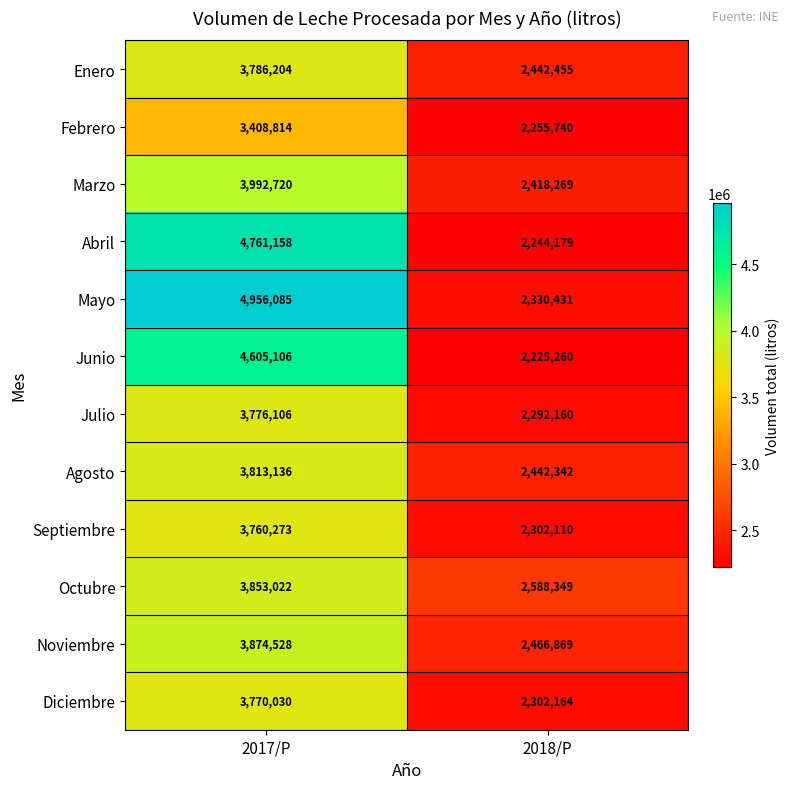

How many categories are shown in the chart?

2